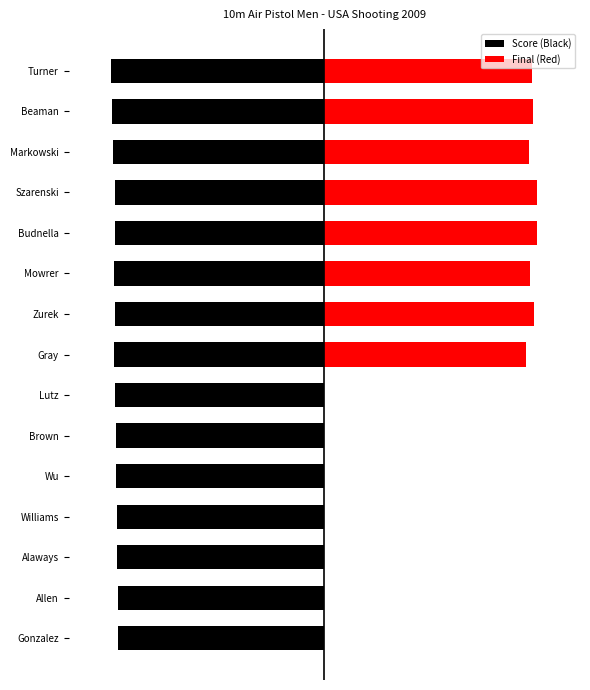

What is the sum of all Score (Black) values?

-147.3